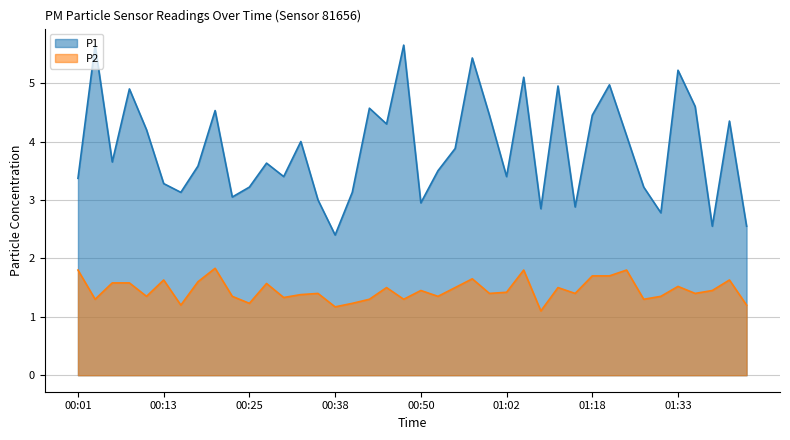

What is the label of the 11th point from the right?

01:15